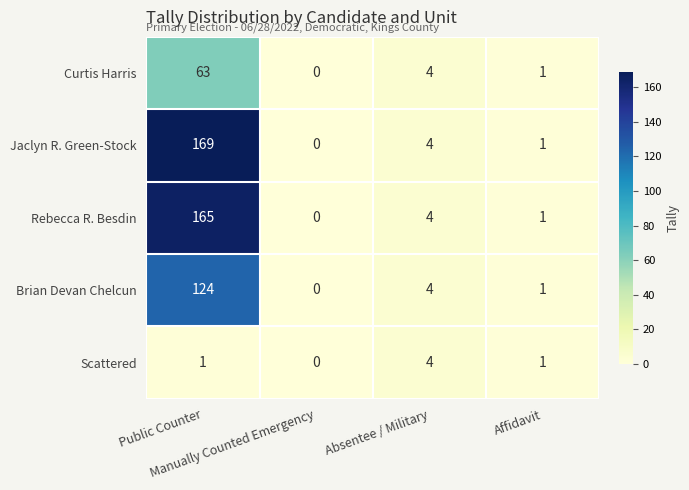

What is the maximum value shown in the chart?

169